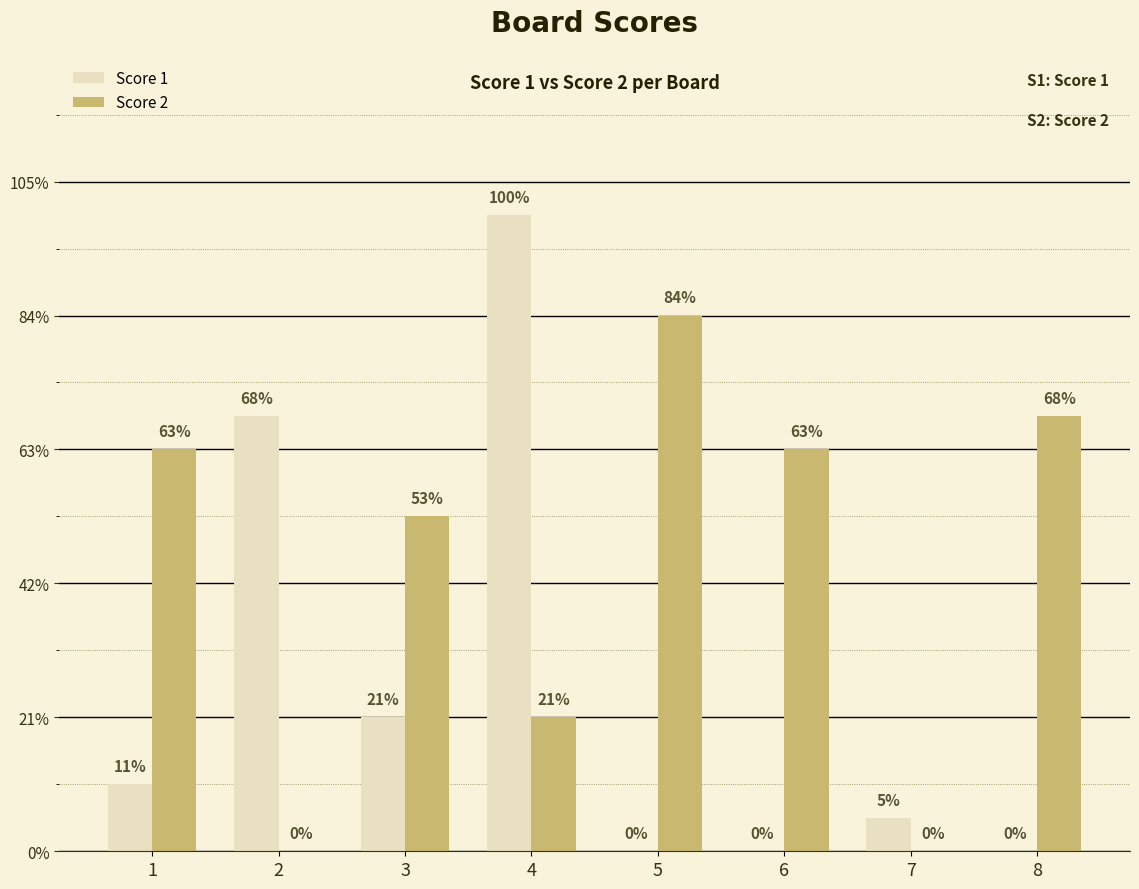

Are the bars horizontal?

No